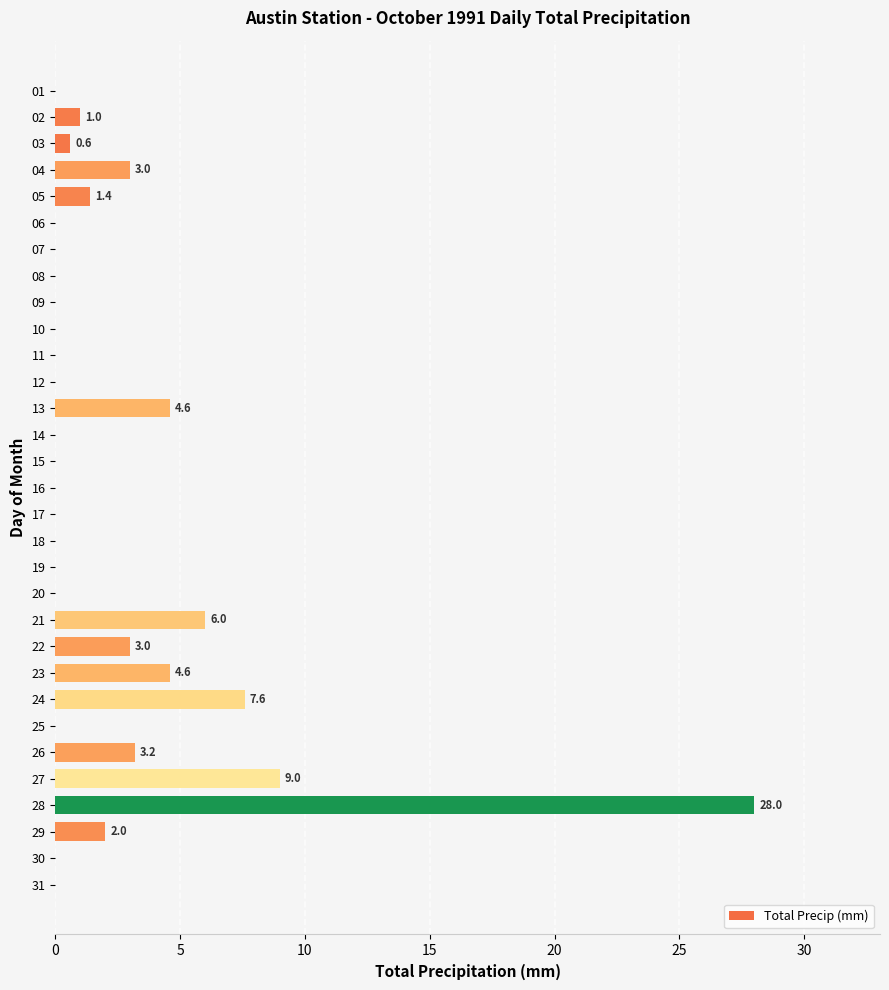

What is the change in value from 18 to 28?

+28.0